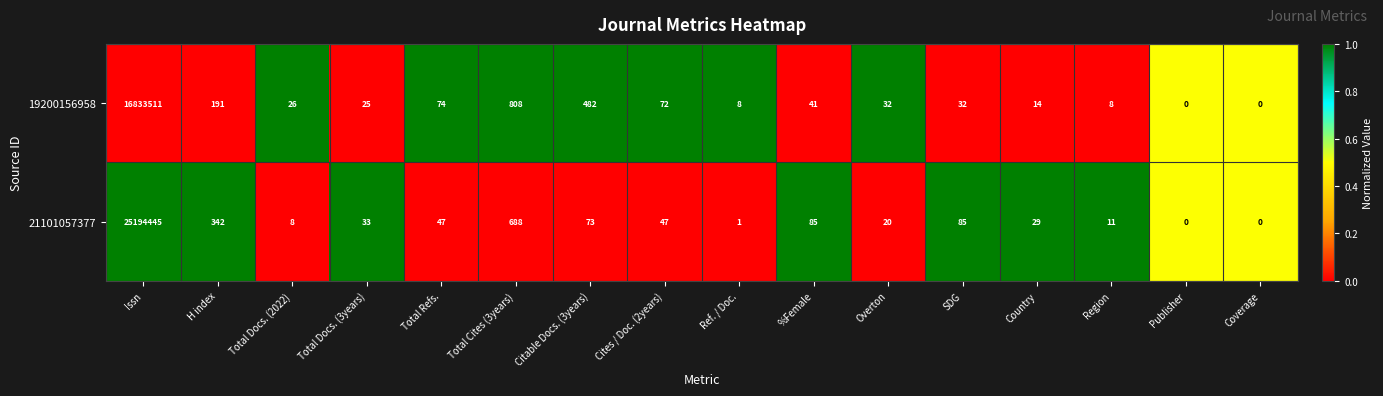

Where does the 19200156958 series first go above 32?

Issn